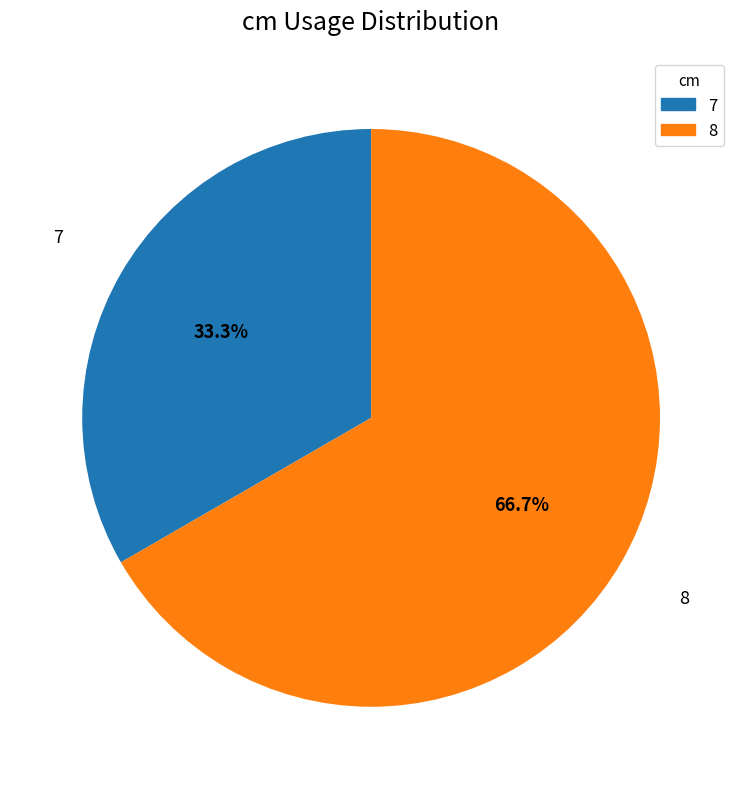

To the nearest percent, what is the difference between the largest and smallest slice percentages?

33%